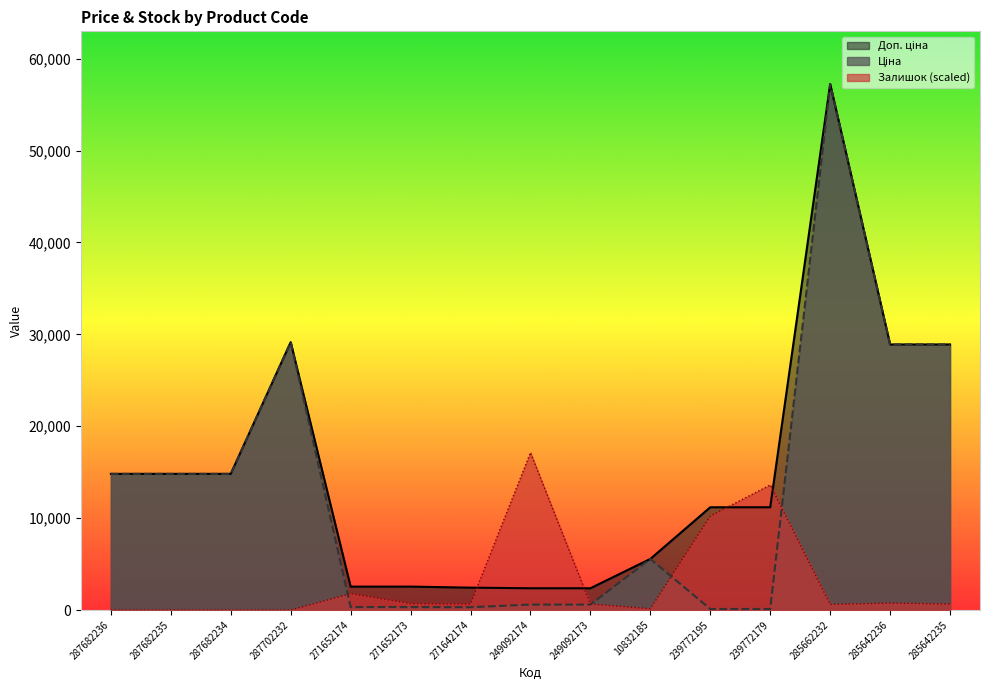

At which category does the chart reach its minimum across all series?

287682236